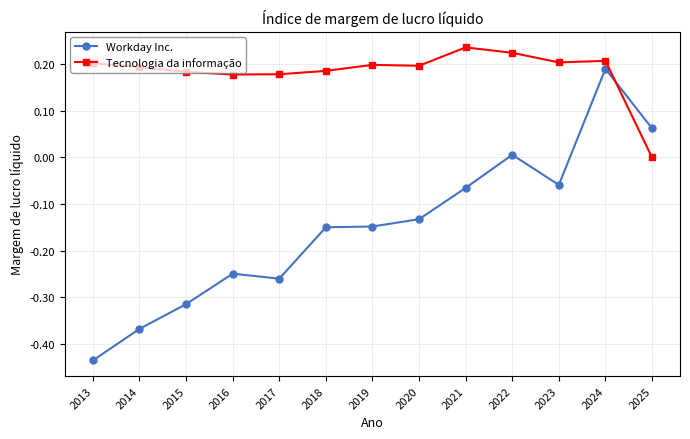

True or false: Tecnologia da informação has a value of 0.3 at 2018.

False